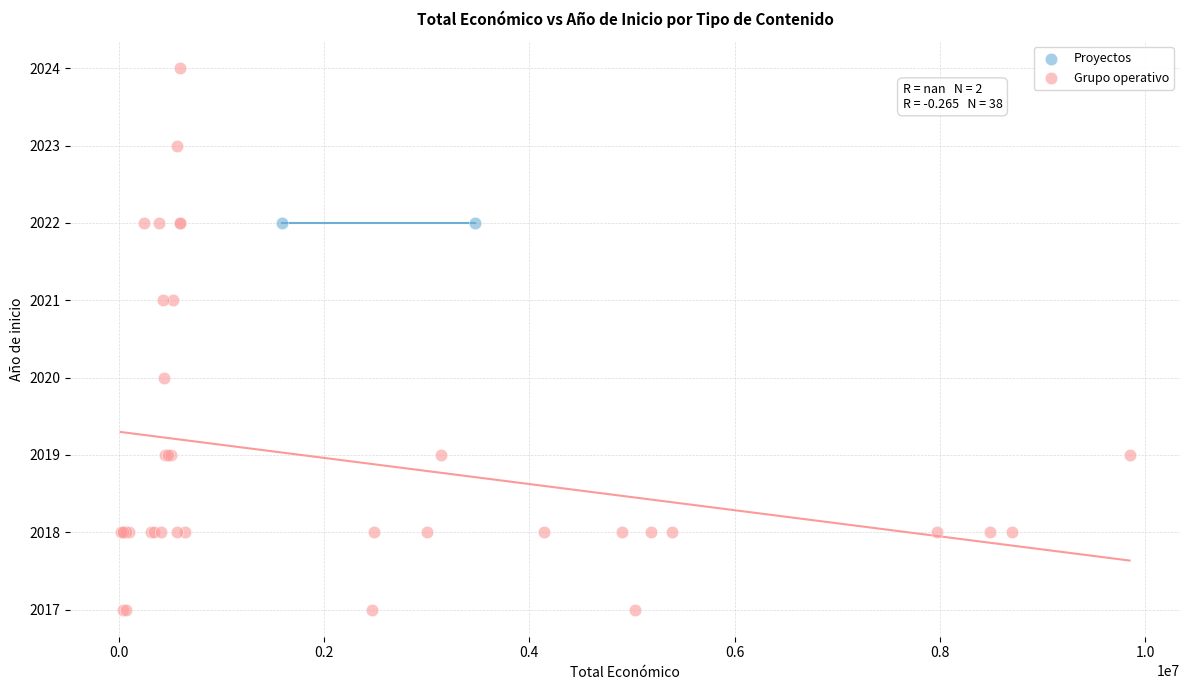

What are all the series names shown in the legend?

Proyectos, Grupo operativo